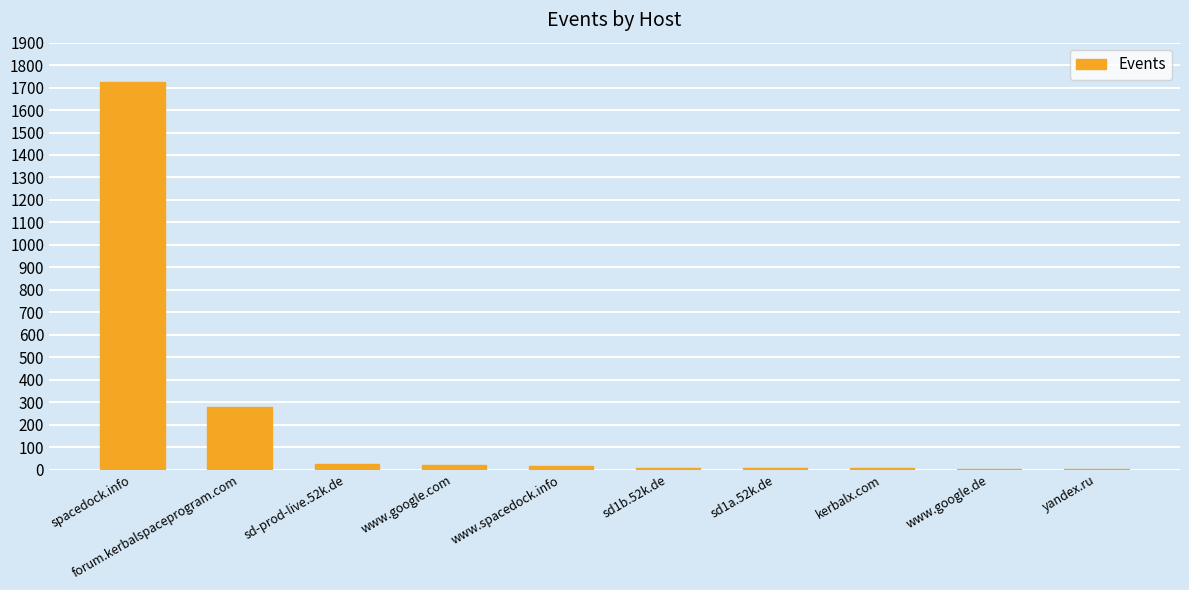

What is the sum of all values?

2086